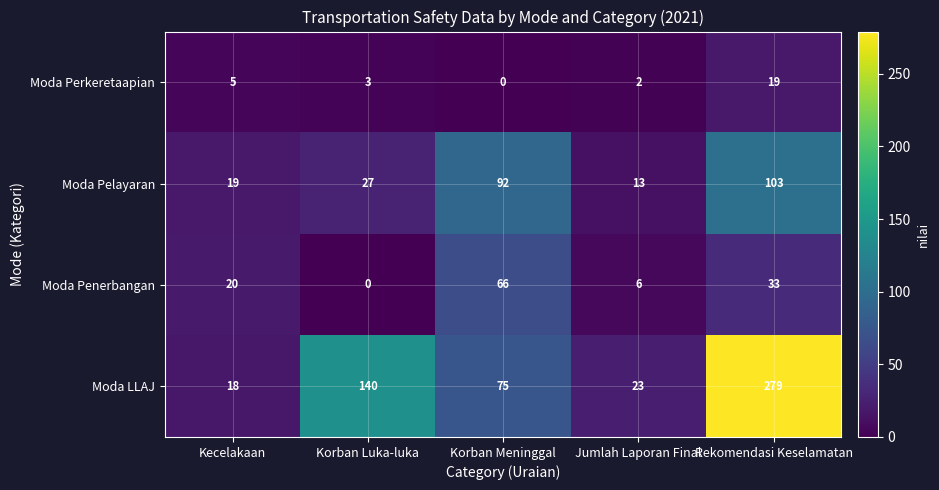

True or false: Moda Perkeretaapian has a value of 2 at Jumlah Laporan Final.

True